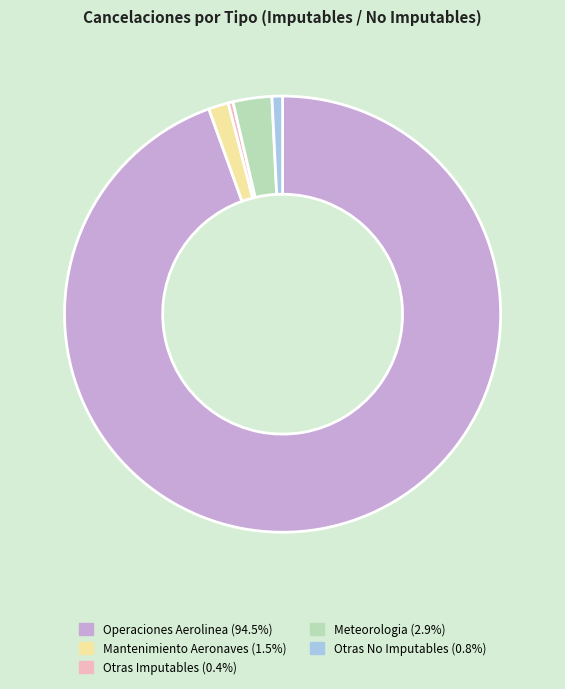

What is the majority slice?

Operaciones Aerolinea